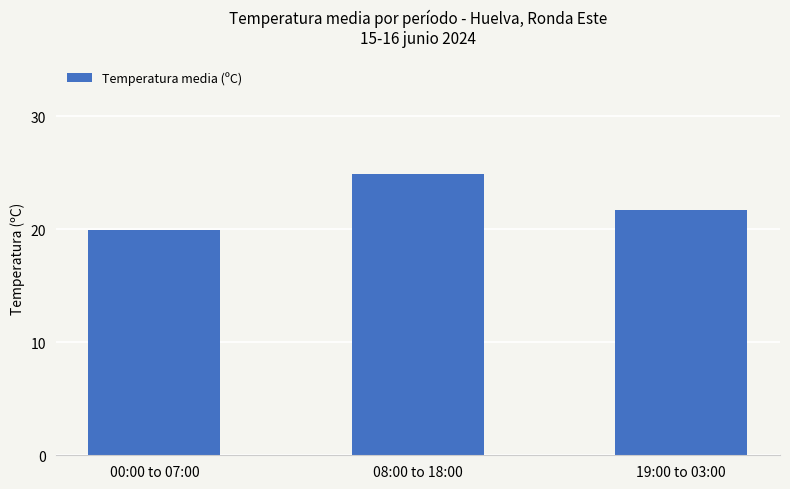

Reading right to left, transcribe all the data shown in this chart.

19:00 to 03:00=21.7	08:00 to 18:00=24.9	00:00 to 07:00=19.9